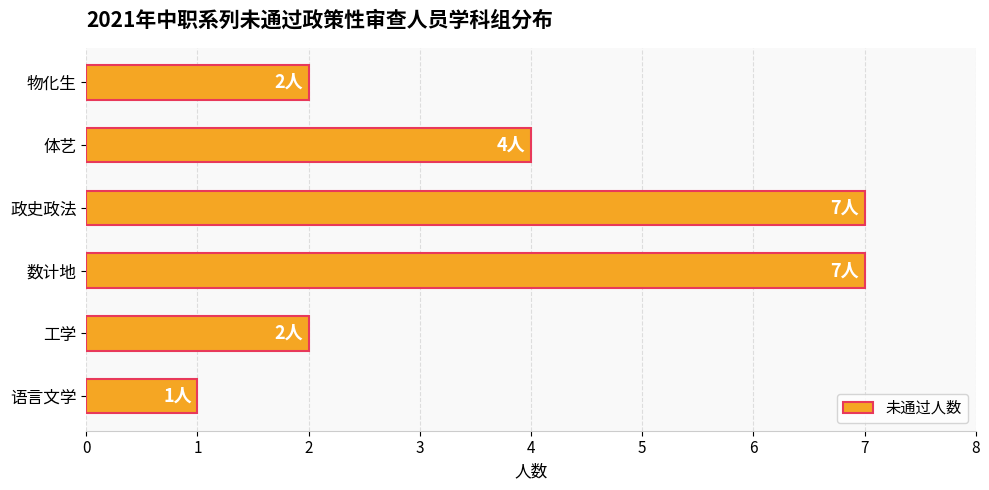

What is the change in value from 工学 to 政史政法?

+5